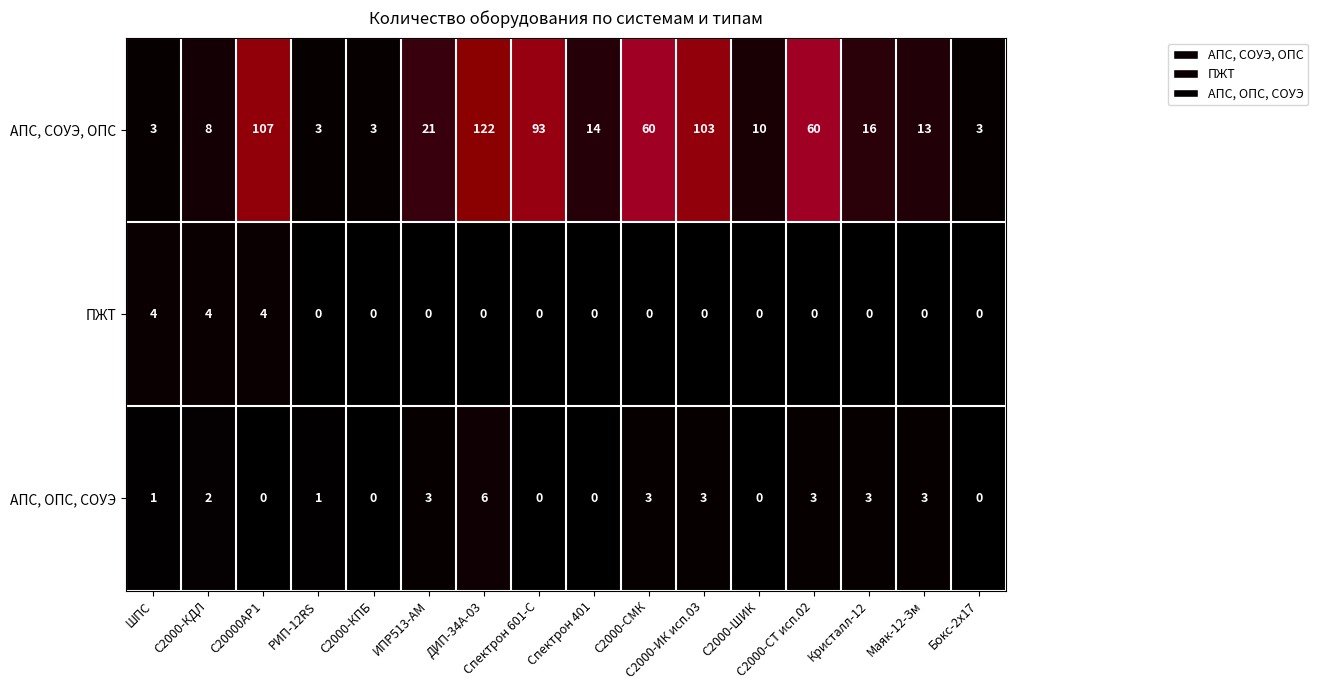

What is the greatest value displayed?

122